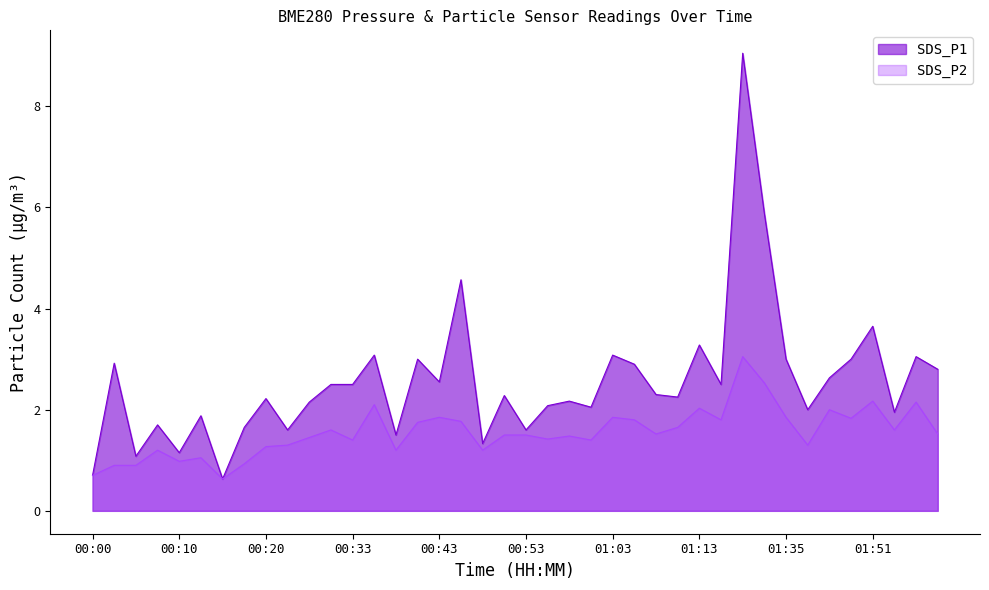

Does the chart have visible grid lines?

No